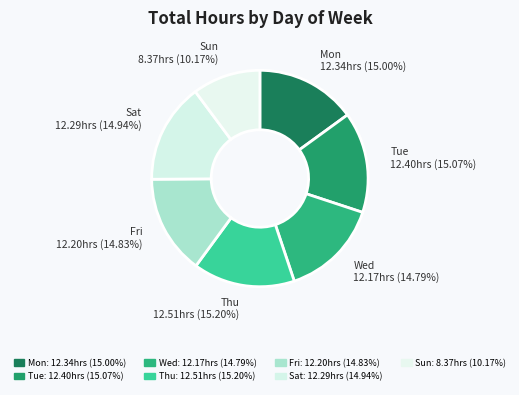

What is the total percentage of Mon and Tue?

30.1%